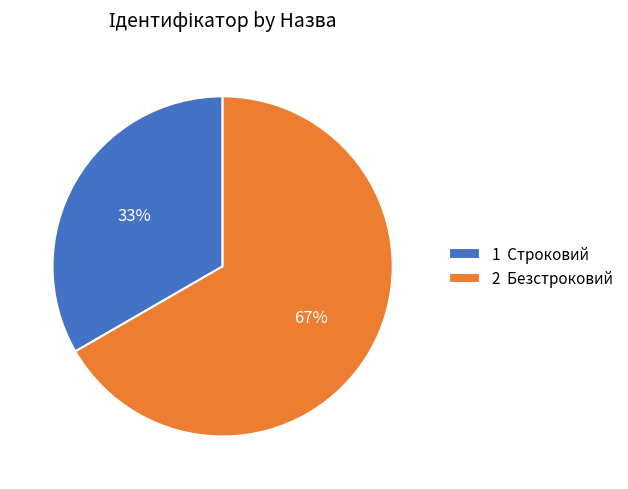

How many segments does this pie chart have?

2